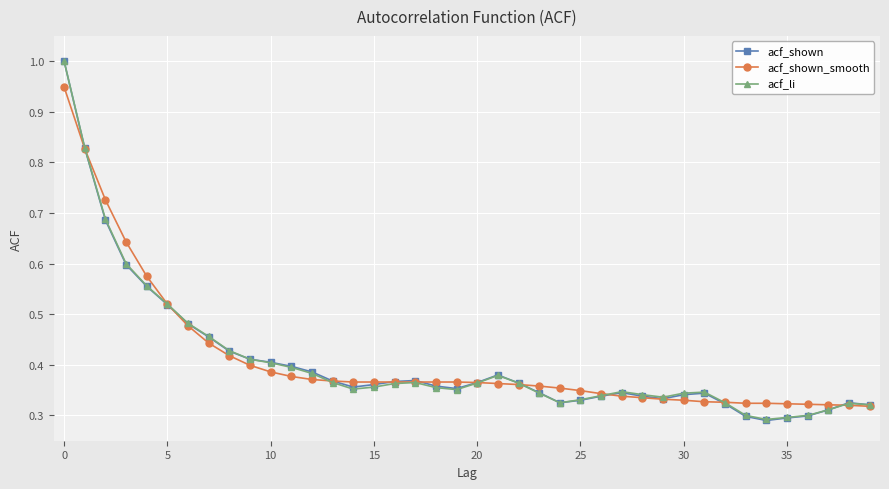

Which series has the largest range (max minus min)?

acf_shown